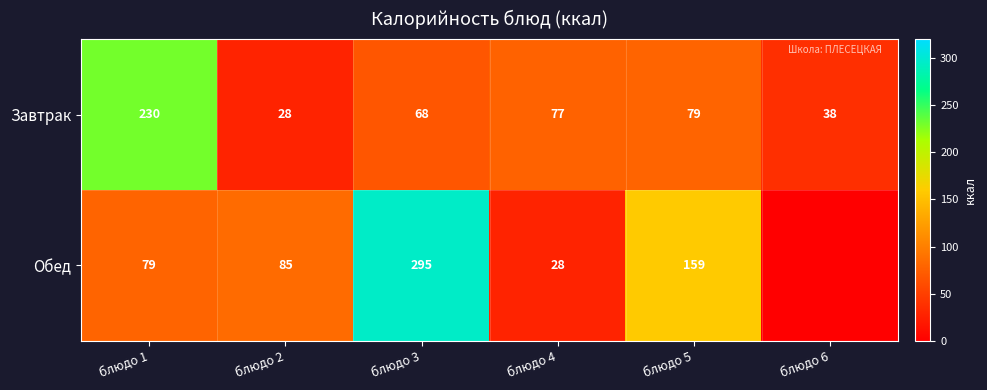

The Обед series shows 59.6 at блюдо 3. True or false?

False